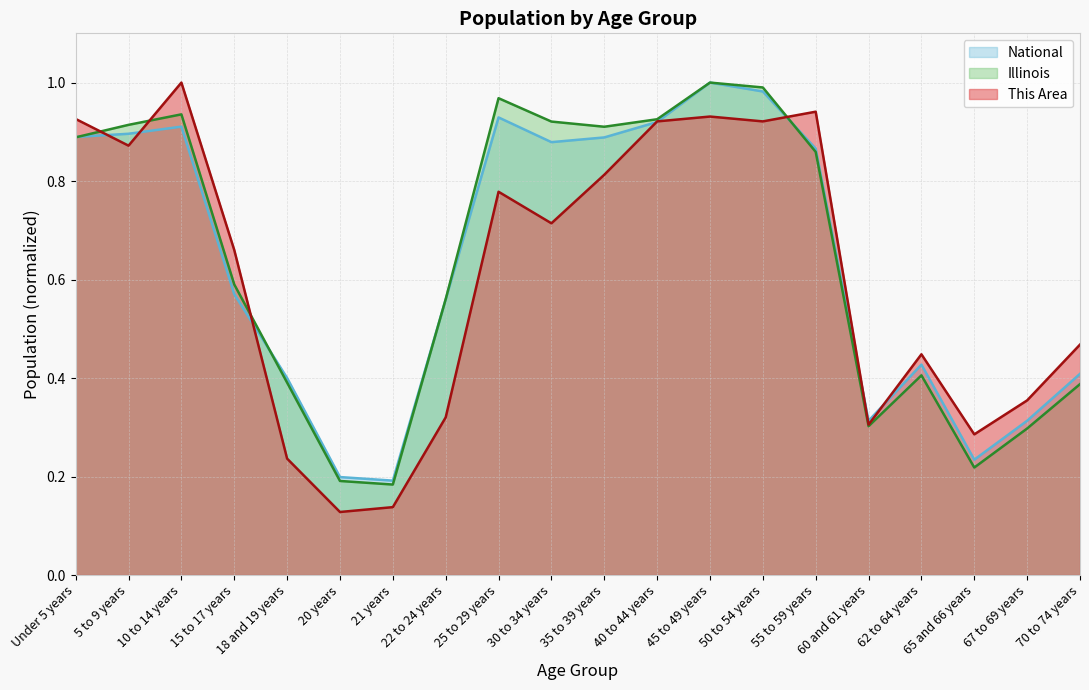

True or false: Illinois has a value of 1.4 at 45 to 49 years.

False